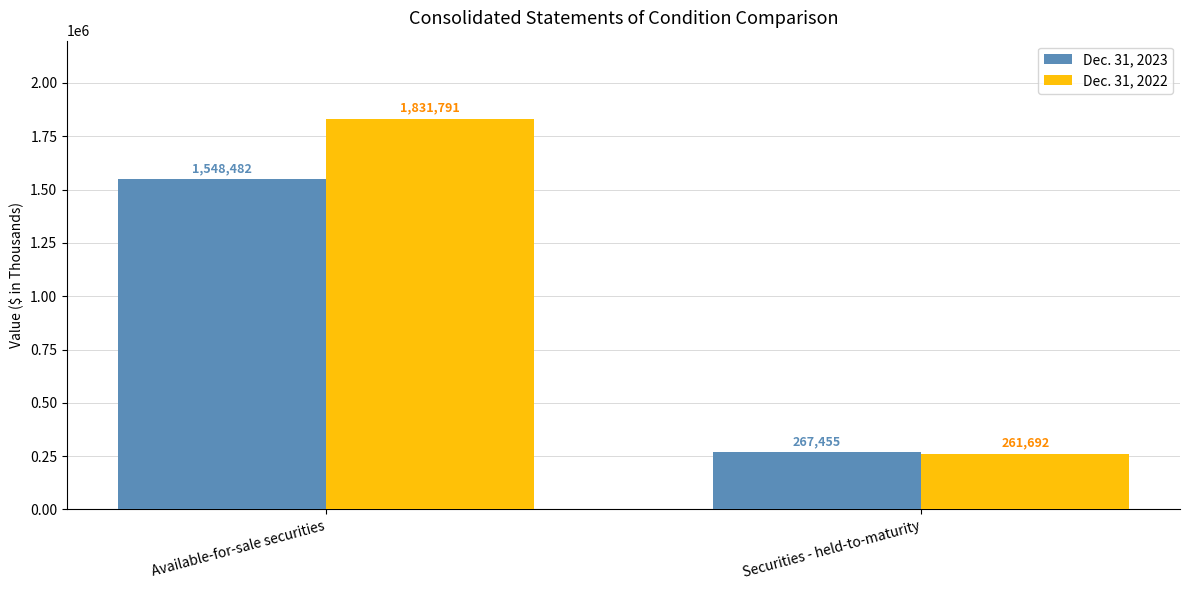

What is the smallest value displayed?

261692